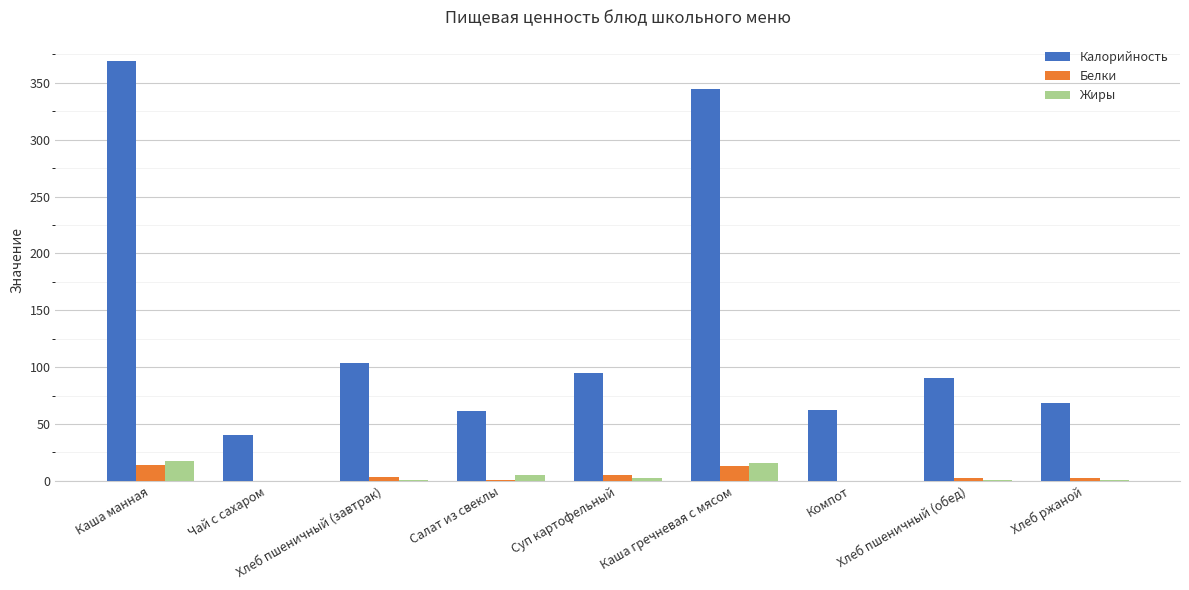

What is the sum of all Калорийность values?

1234.9